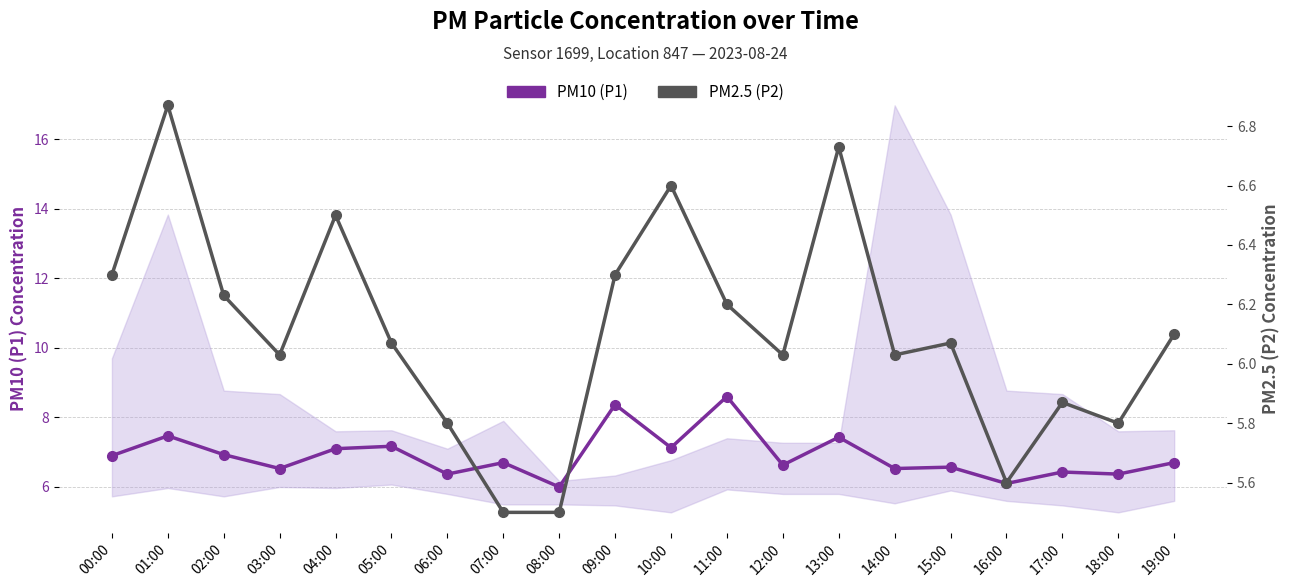

What position from the right is 11:00?

9